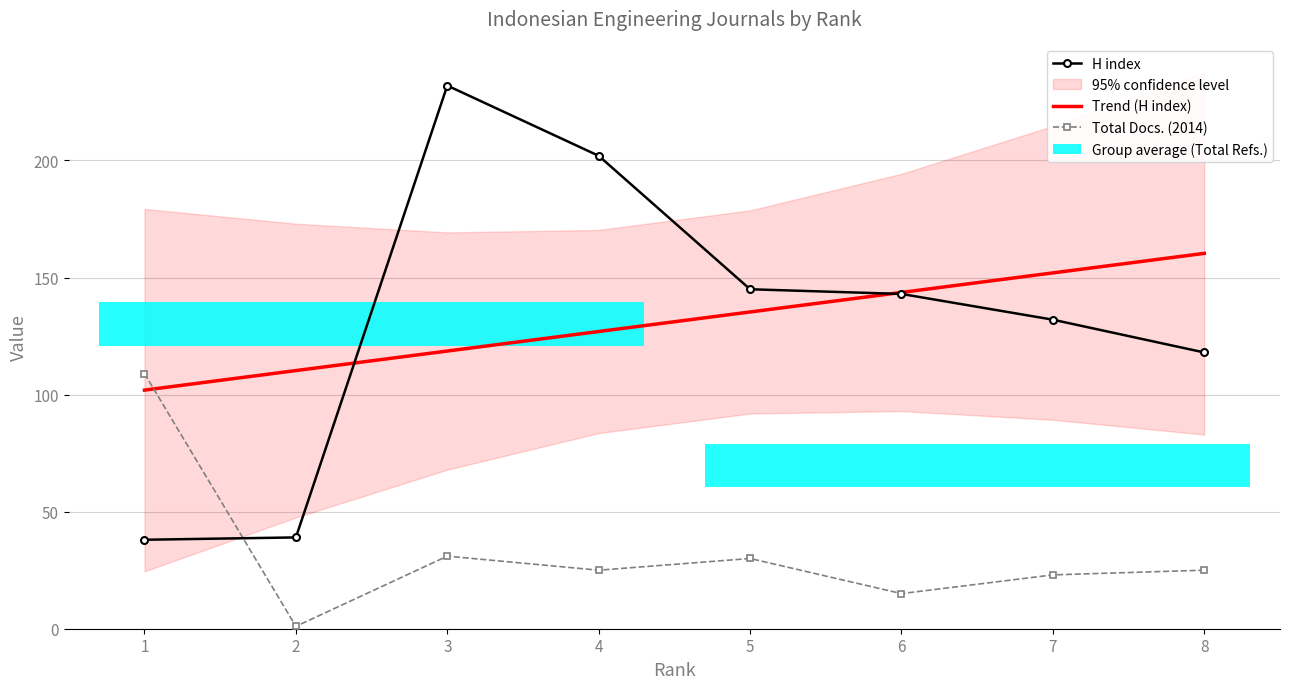

What is the difference between the H index values at 7 and 8?

14.0